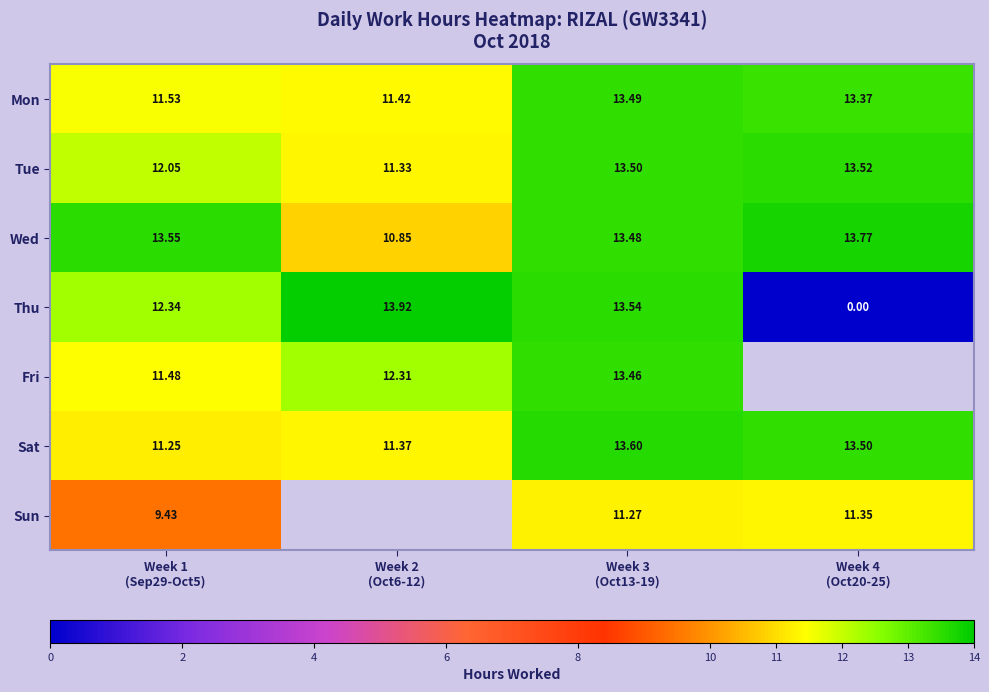

The Tue series shows 11.3 at Week 2 (Oct6-12). True or false?

True